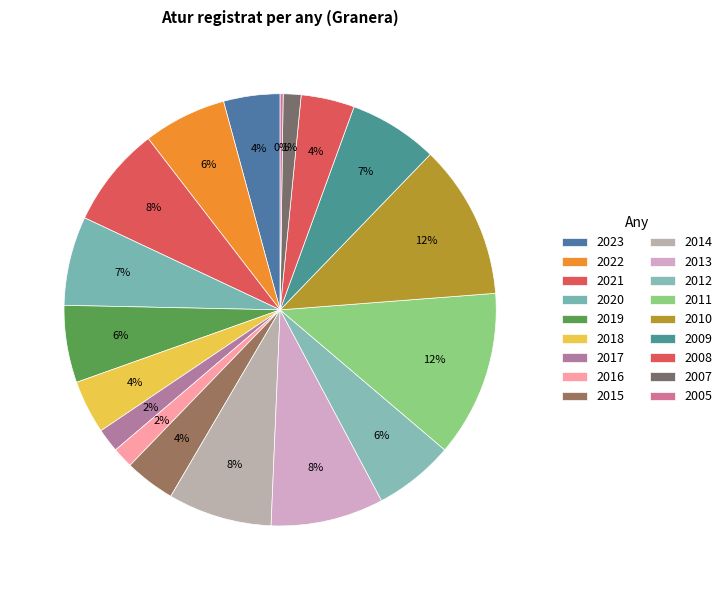

Which category has the smallest portion of the pie?

2005